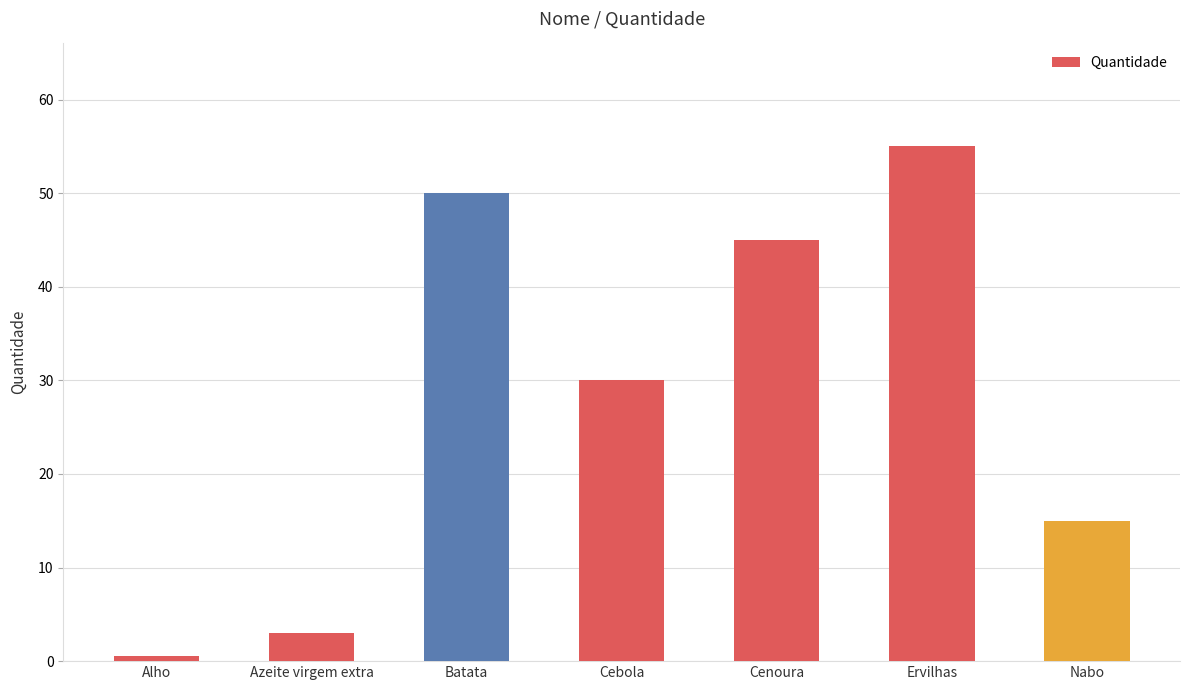

What is the change in value from Alho to Nabo?

+14.5